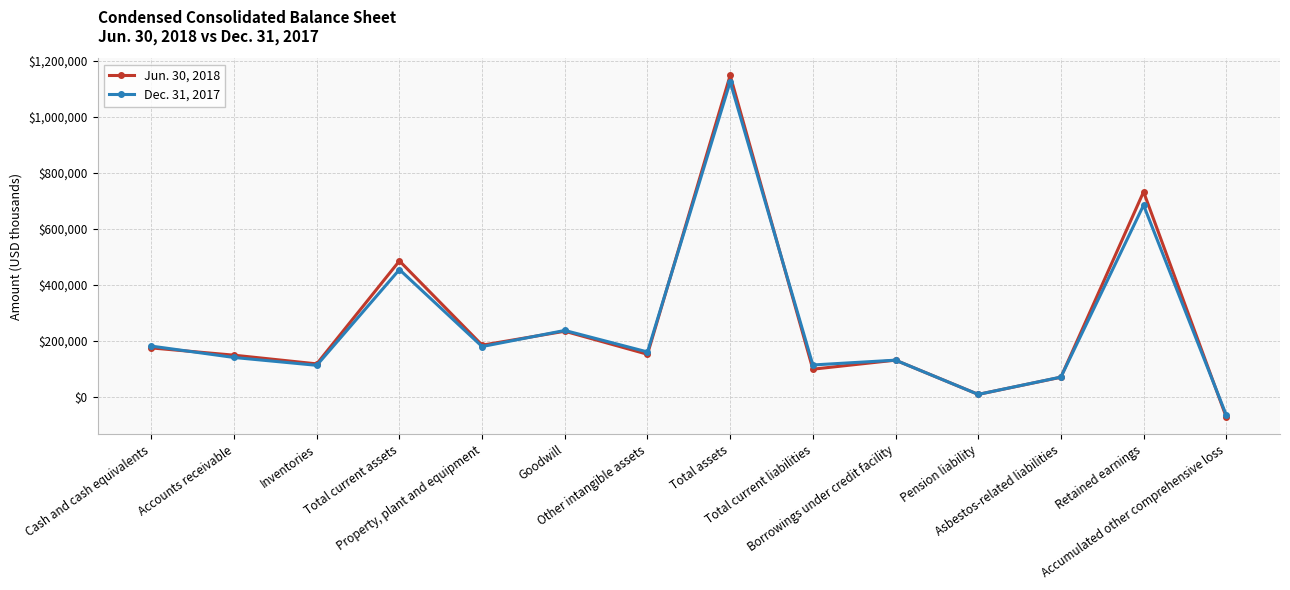

What is the difference between the Dec. 31, 2017 values at Retained earnings and Cash and cash equivalents?

503381